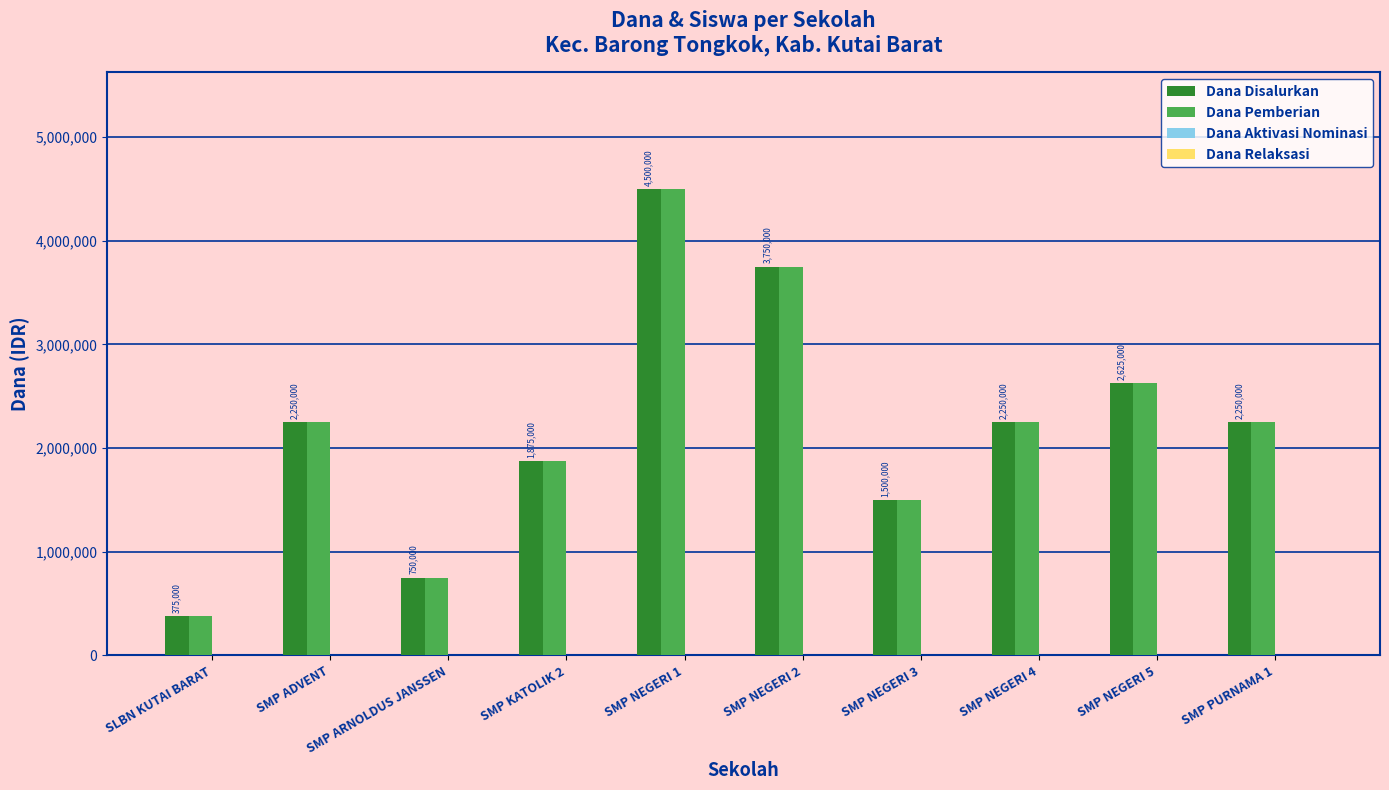

What is the label of the 1st bar from the right?

SMP PURNAMA 1